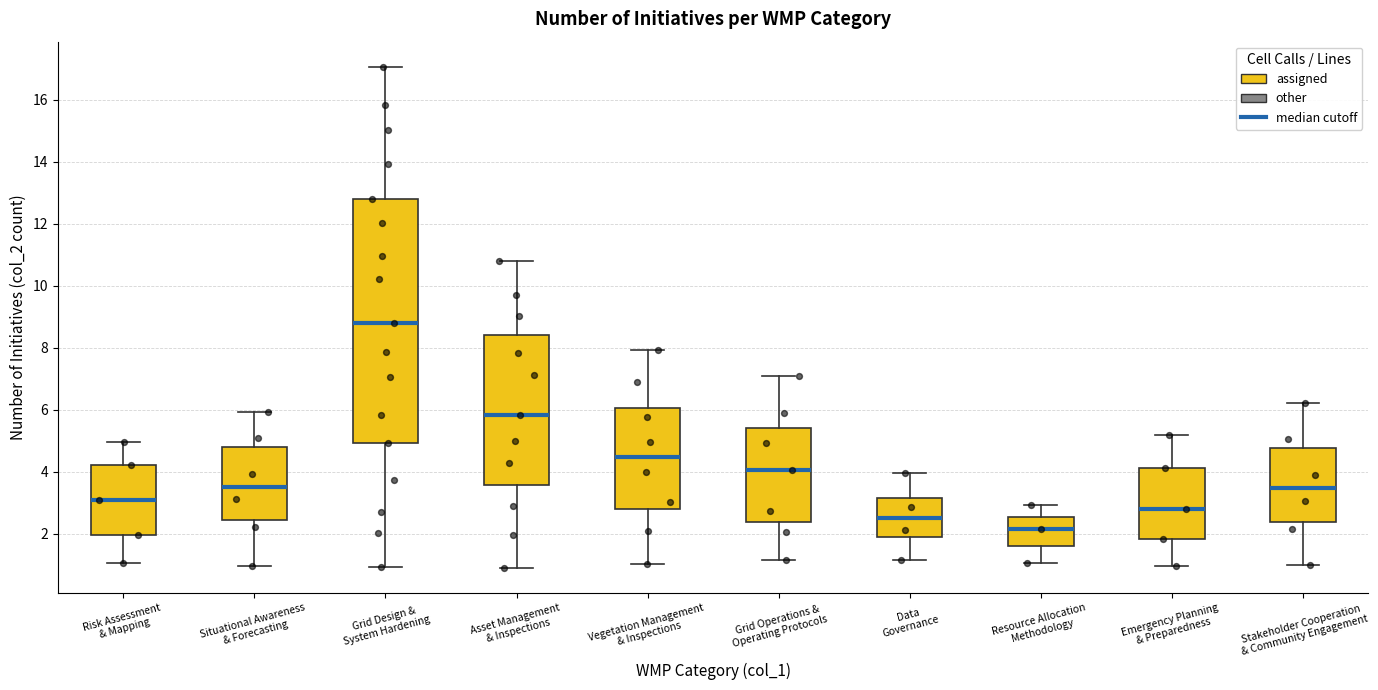

Comparing the boxes themselves (not the whiskers), which one is the tallest?

Grid Design & System Hardening